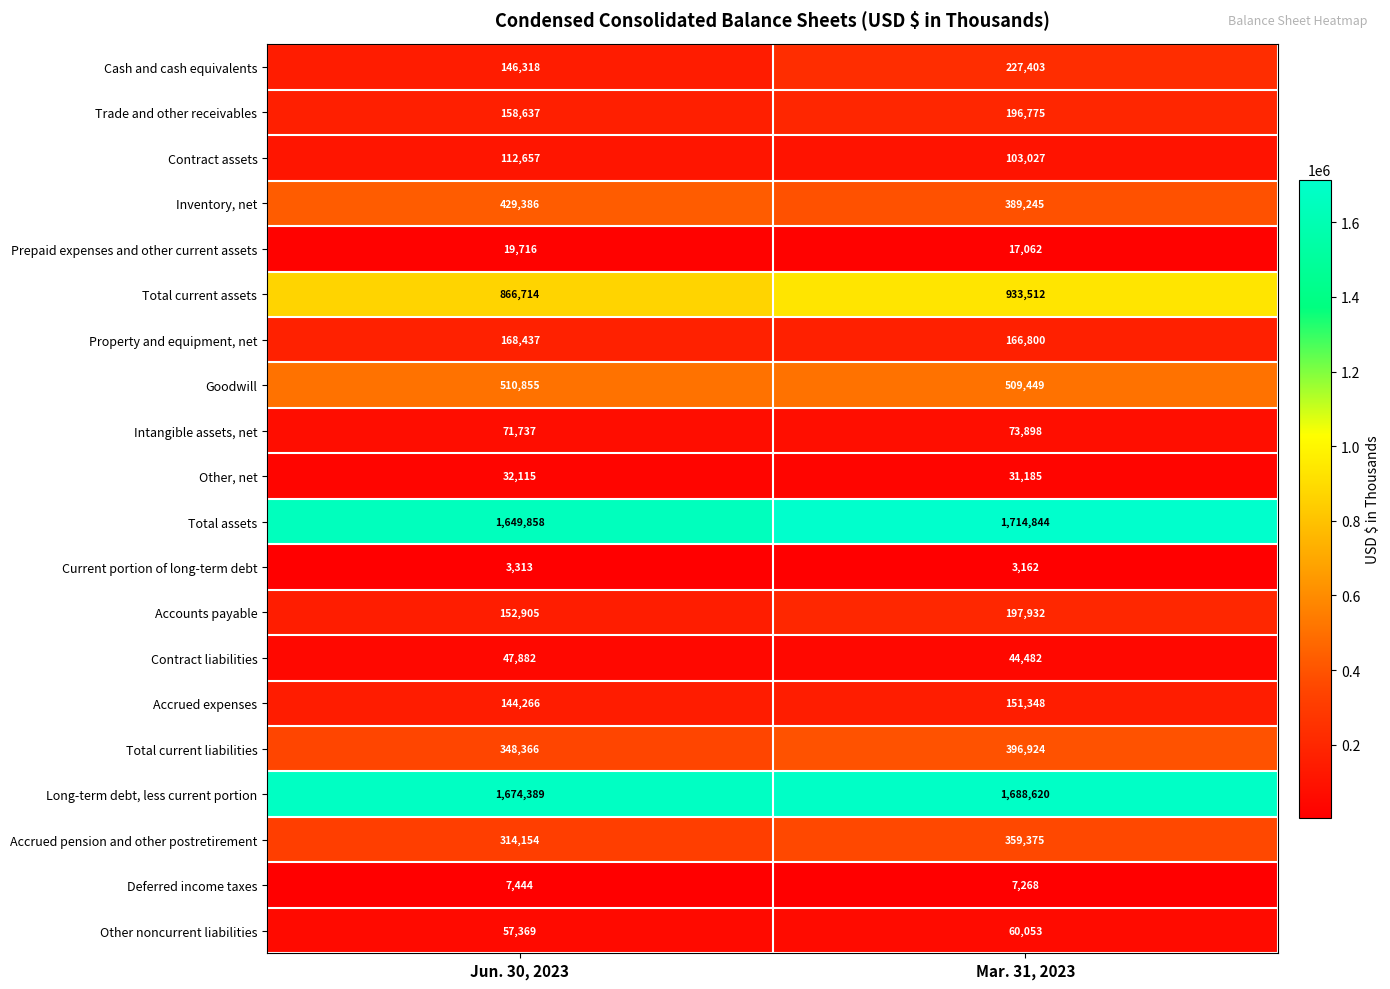

Is it true that Other, net equals 32115 at Jun. 30, 2023?

True